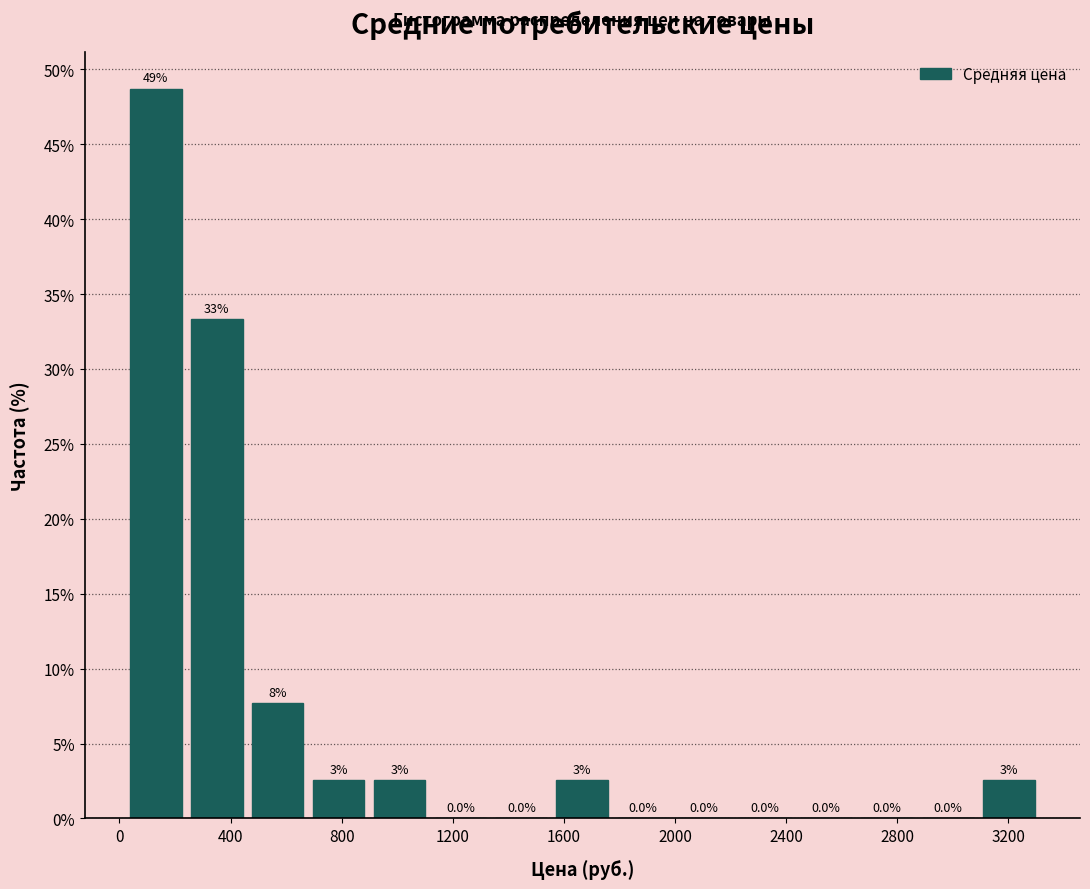

Which range on the x-axis has the tallest bar?

0 to 250